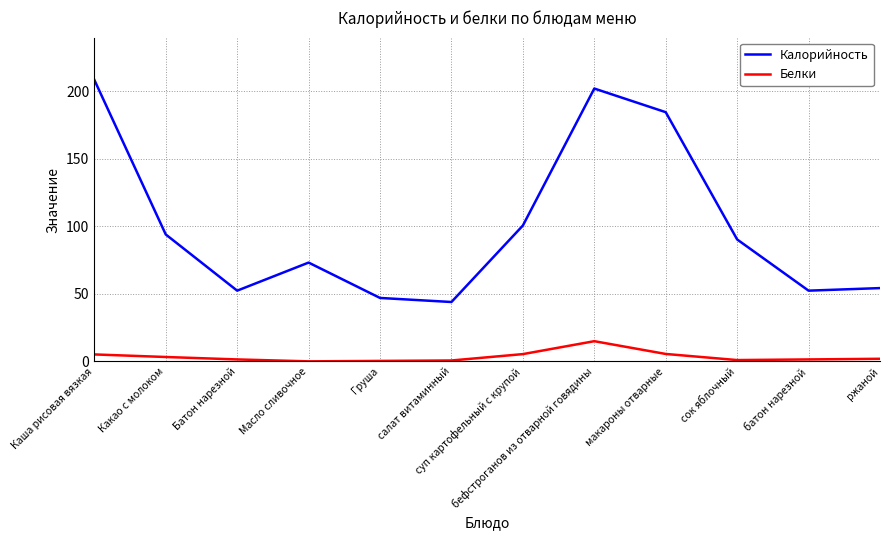

Count the number of data series in this chart.

2